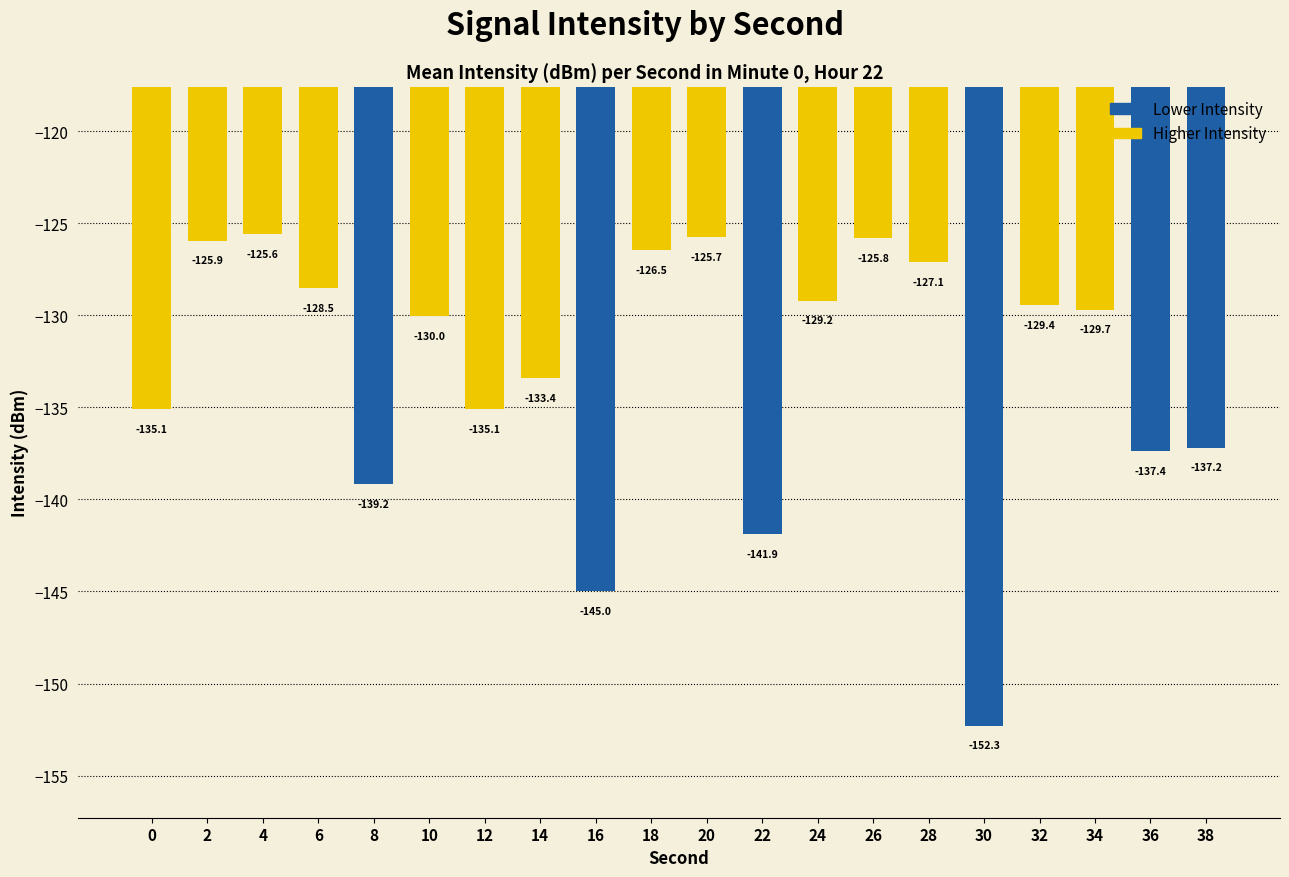

True or false: the data shows -57.3 at 20.

False